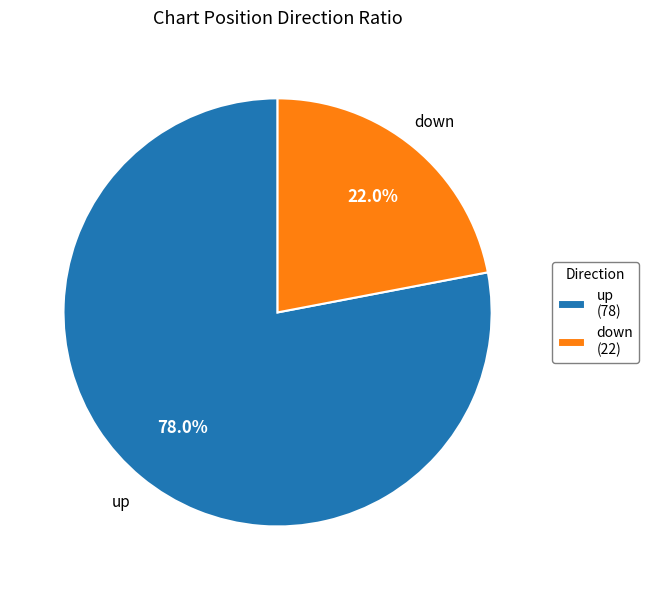

True or false: down accounts for 31% of the total.

False